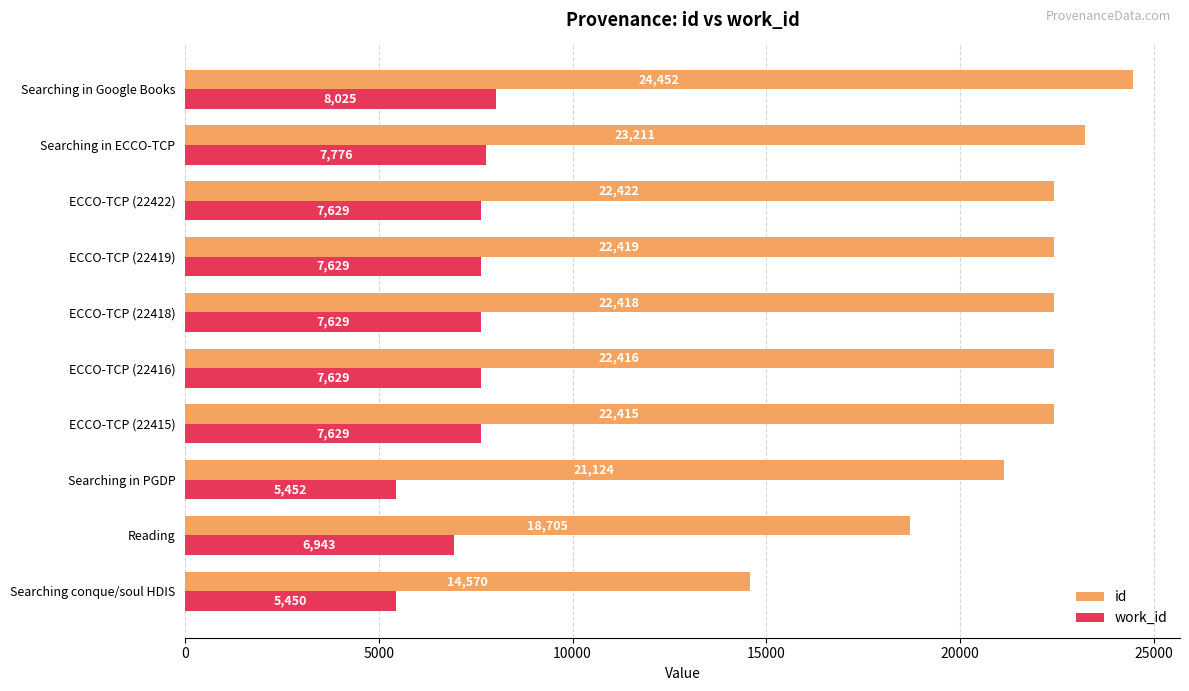

Which category has the highest value in the id series?

Searching in Google Books